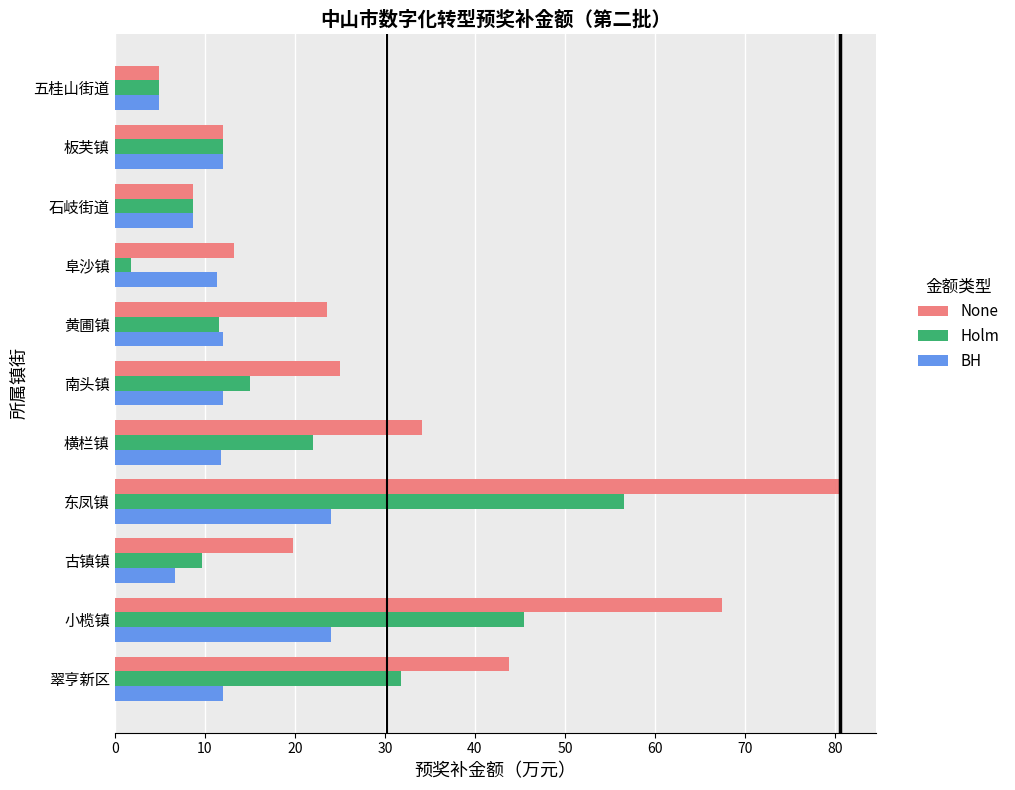

Is it true that None equals 6.4 at 南头镇?

False